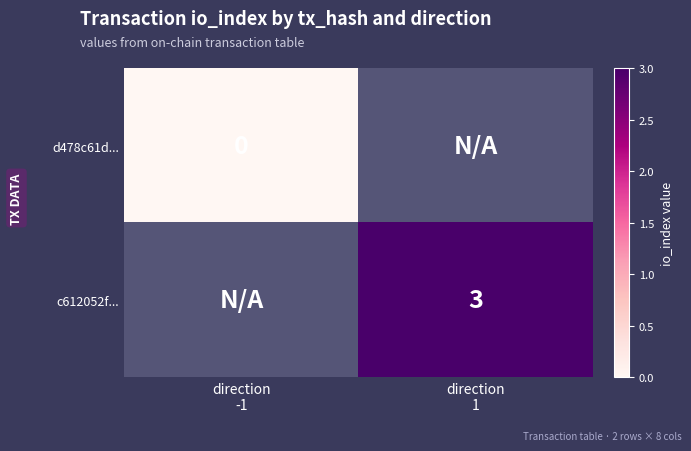

Which category has the highest value across all series?

direction
1